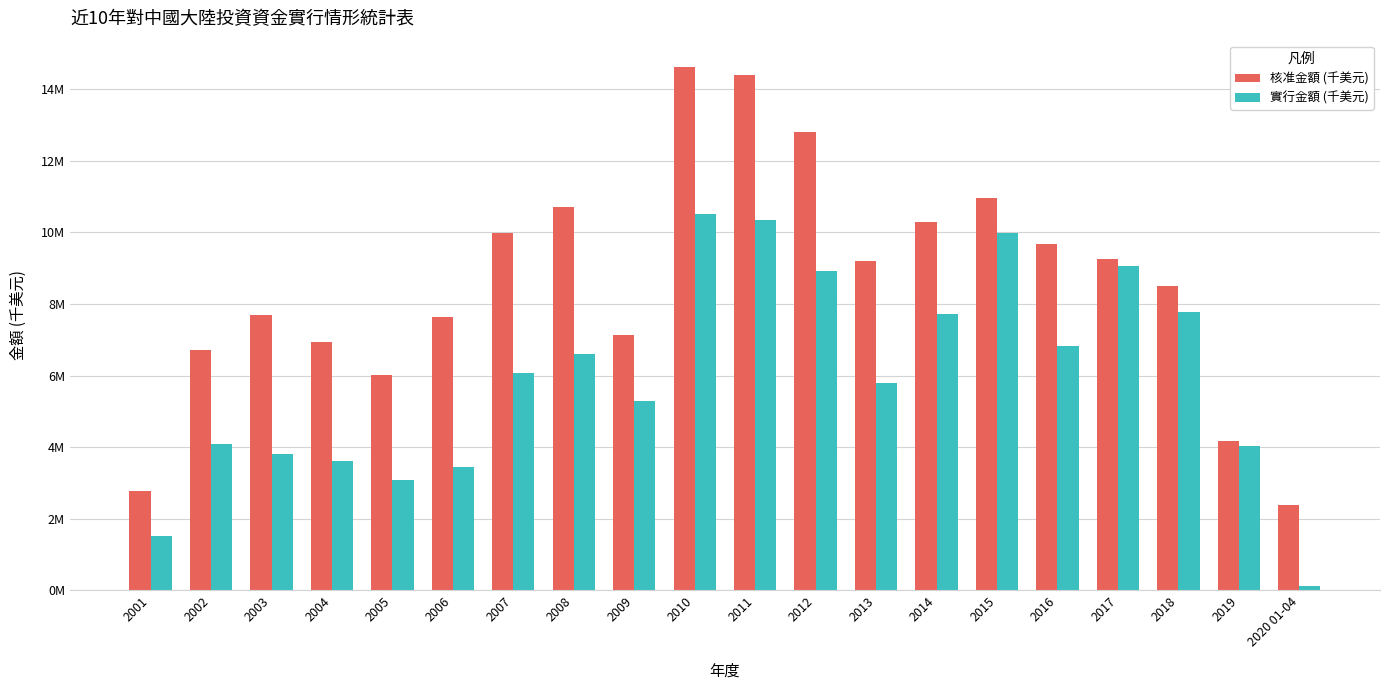

What is the difference between the 實行金額 (千美元) values at 2019 and 2014?

3693185.8